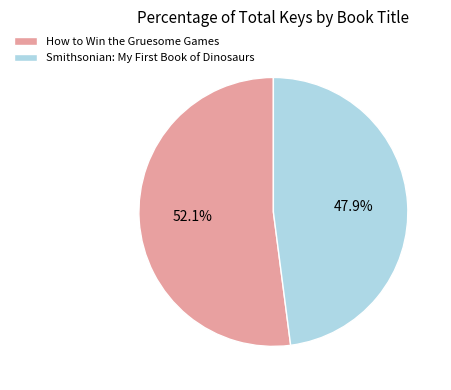

Which category accounts for the majority?

How to Win the Gruesome Games